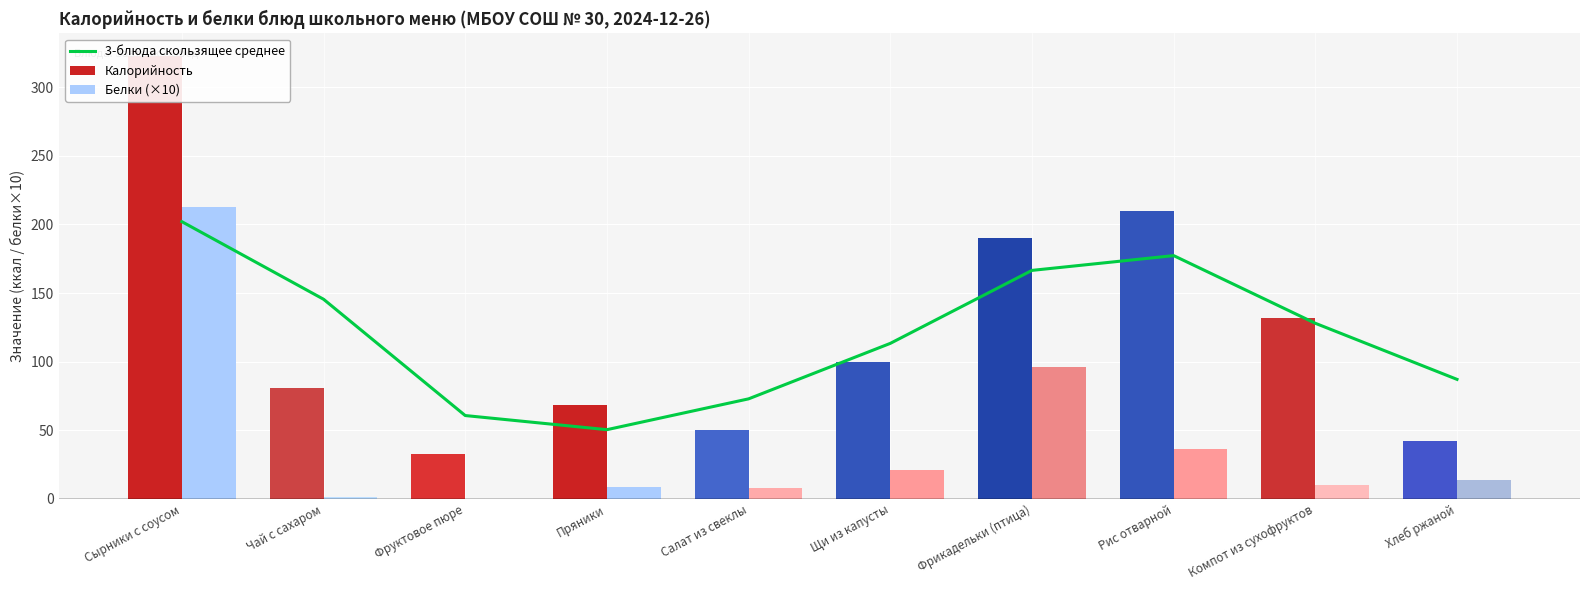

Rank the categories by Калорийность value from lowest to highest.

Фруктовое пюре, Хлеб ржаной, Салат из свеклы, Пряники, Чай с сахаром, Щи из капусты, Компот из сухофруктов, Фрикадельки (птица), Рис отварной, Сырники с соусом